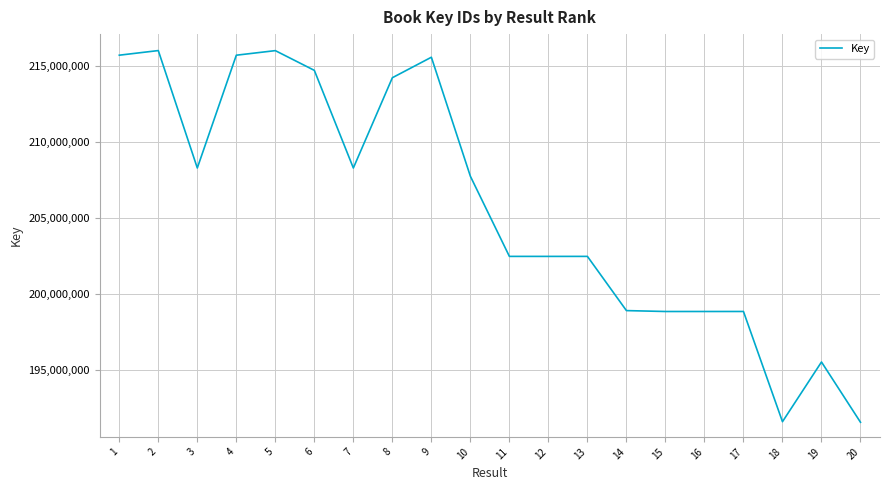

The value at 13 is 202481891. True or false?

True